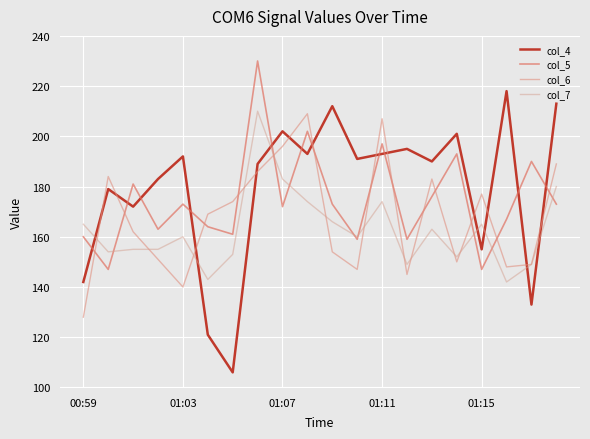

How many lines are shown in the chart?

4